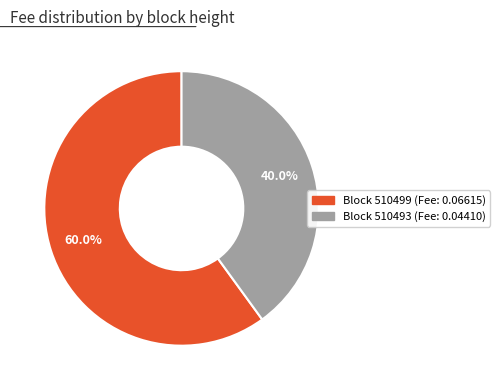

Does any single category account for the majority?

Yes